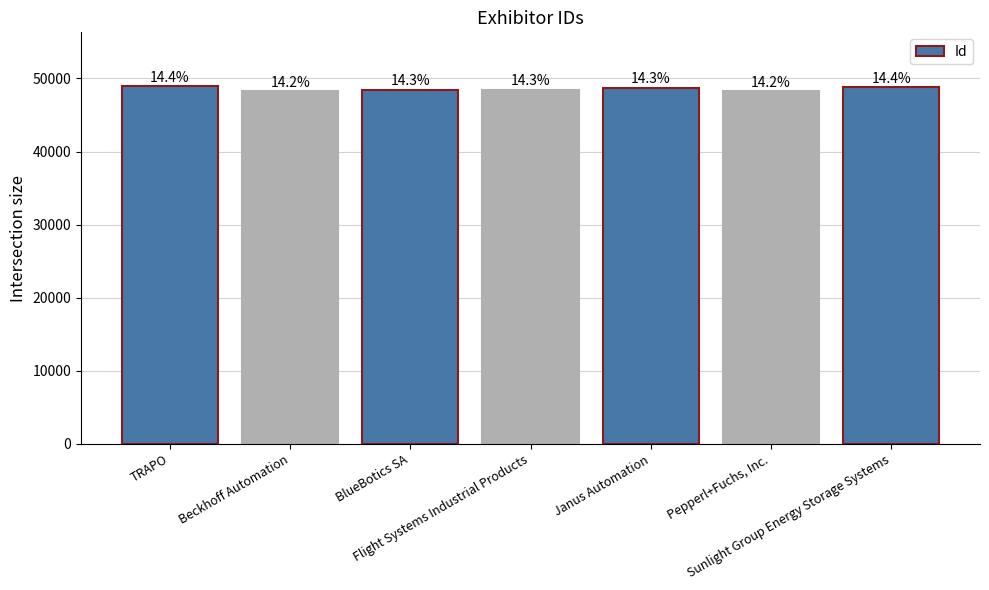

Reading left to right, transcribe all the data shown in this chart.

48969	48243	48453	48429	48707	48235	48814